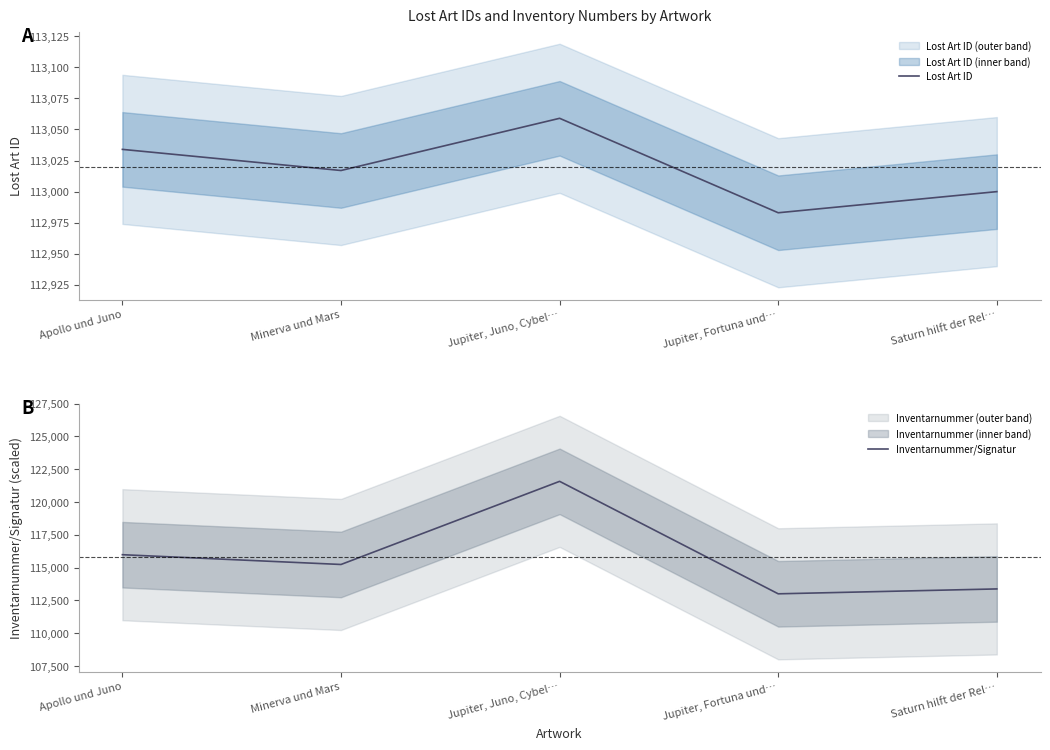

Reading right to left, list all the values displayed in this chart.

Lost Art ID: 113000.0	112983.0	113059.0	113017.0	113034.0
Inventarnummer/Signatur: 113372.9	113000.0	121577.6	115237.6	115983.5